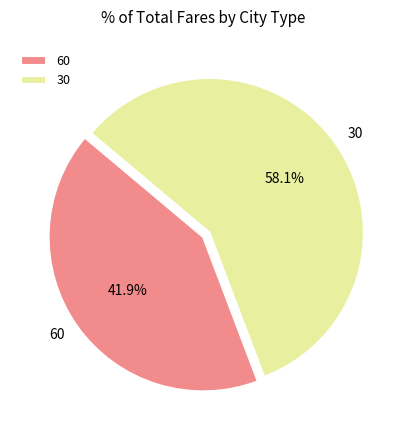

What is the total percentage of 60 and 30?

100.0%